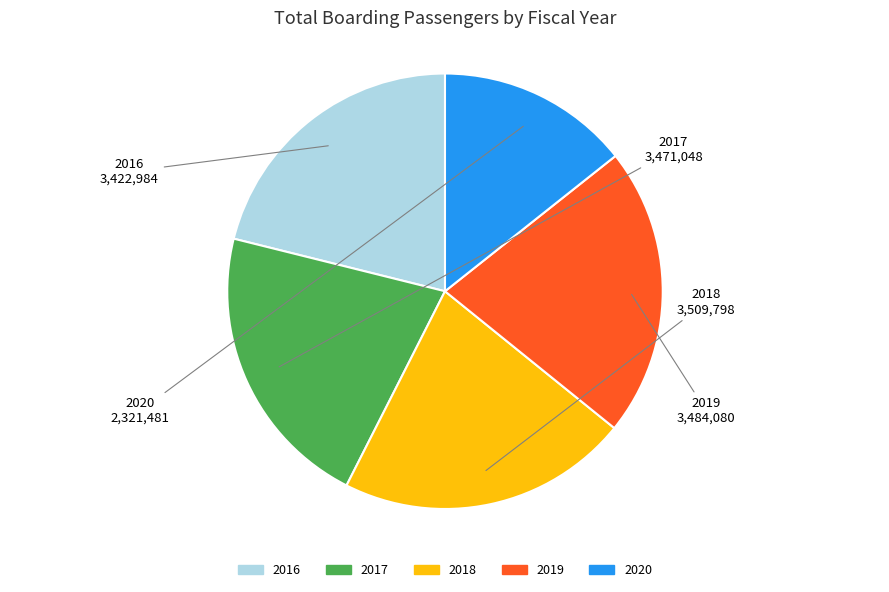

Which slice is the smallest?

2020